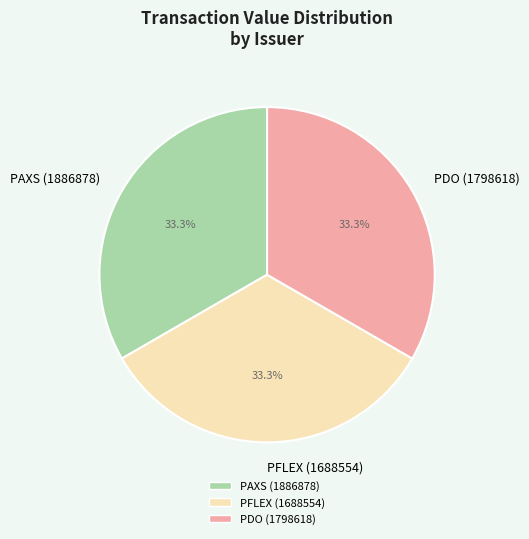

What portion of the pie excludes PAXS (1886878)?

66.7%